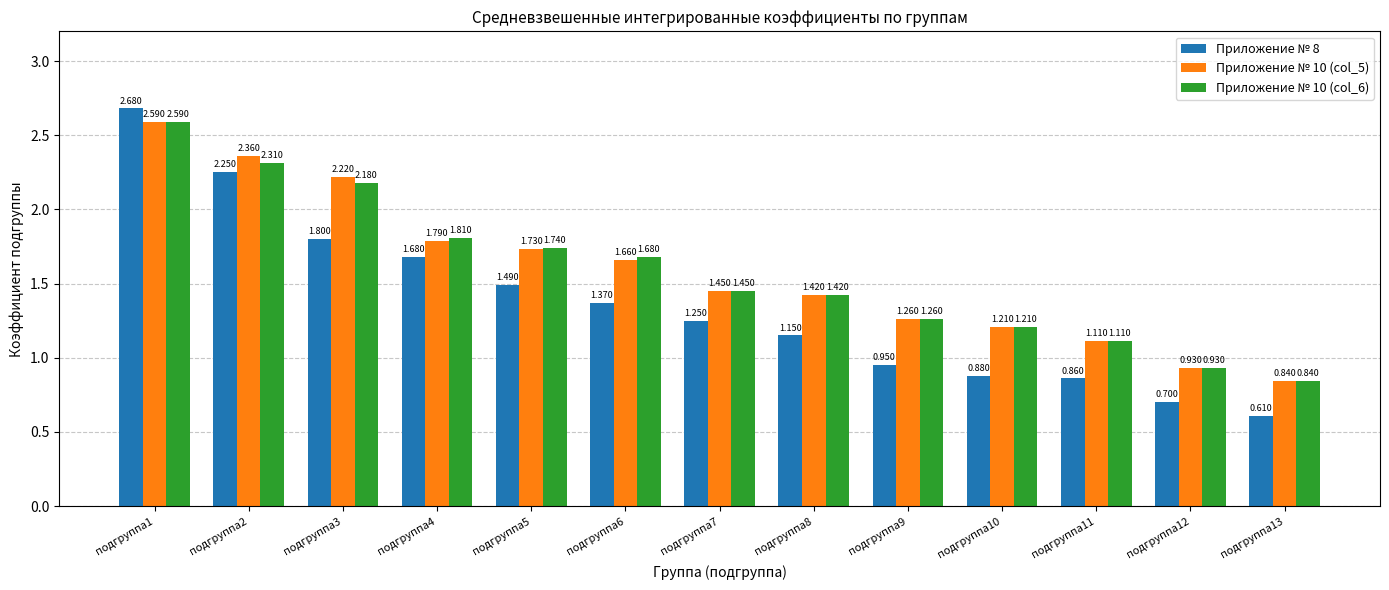

The Приложение № 8 series shows 2.9 at подгруппа4. True or false?

False